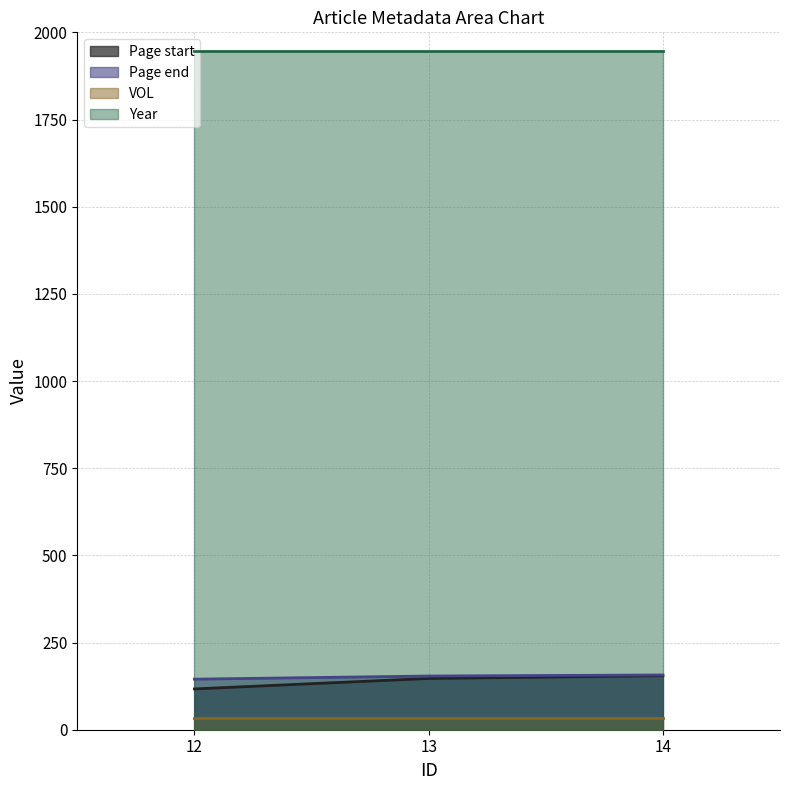

Which series has the largest total across all categories?

Year